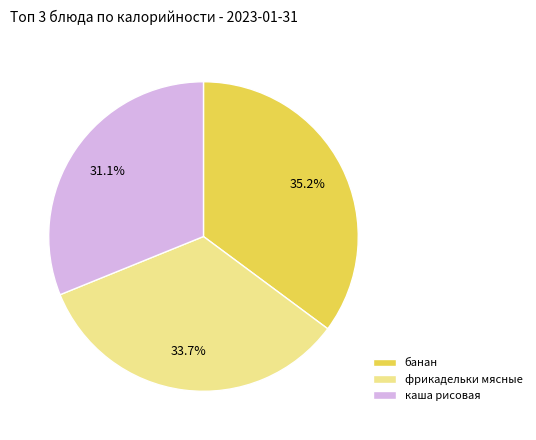

Between фрикадельки мясные and банан, which is larger?

банан